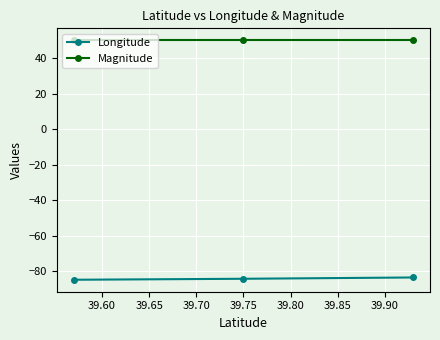

List the series in order of their overall mean, lowest first.

Longitude, Magnitude